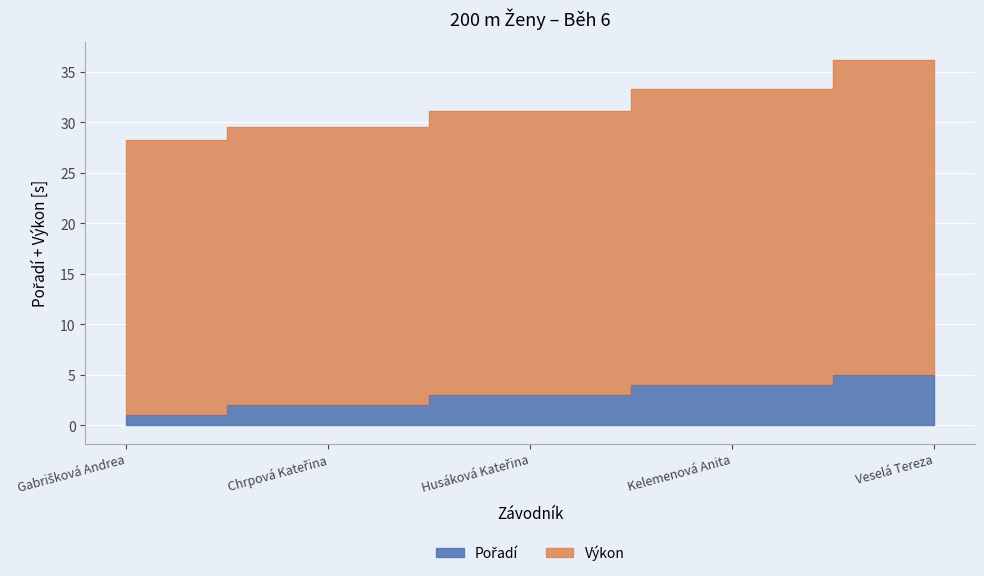

What is the maximum value shown in the chart?

36.2